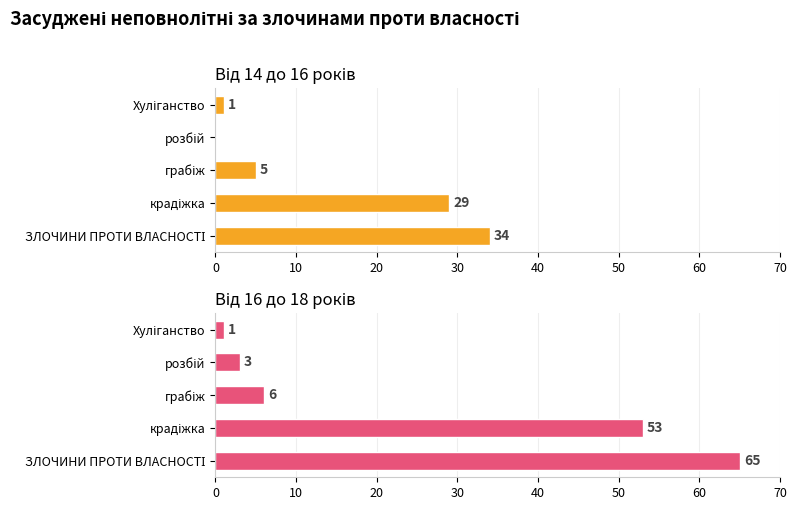

What are all the series names shown in the legend?

Від 14 до 16 років, Від 16 до 18 років